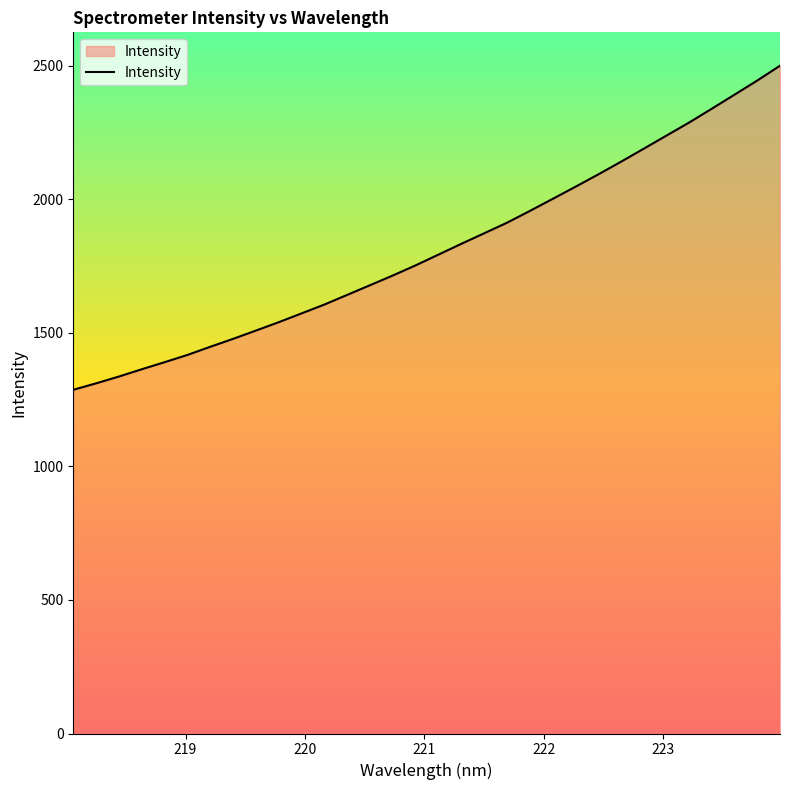

What is the minimum value shown in the chart?

1286.5